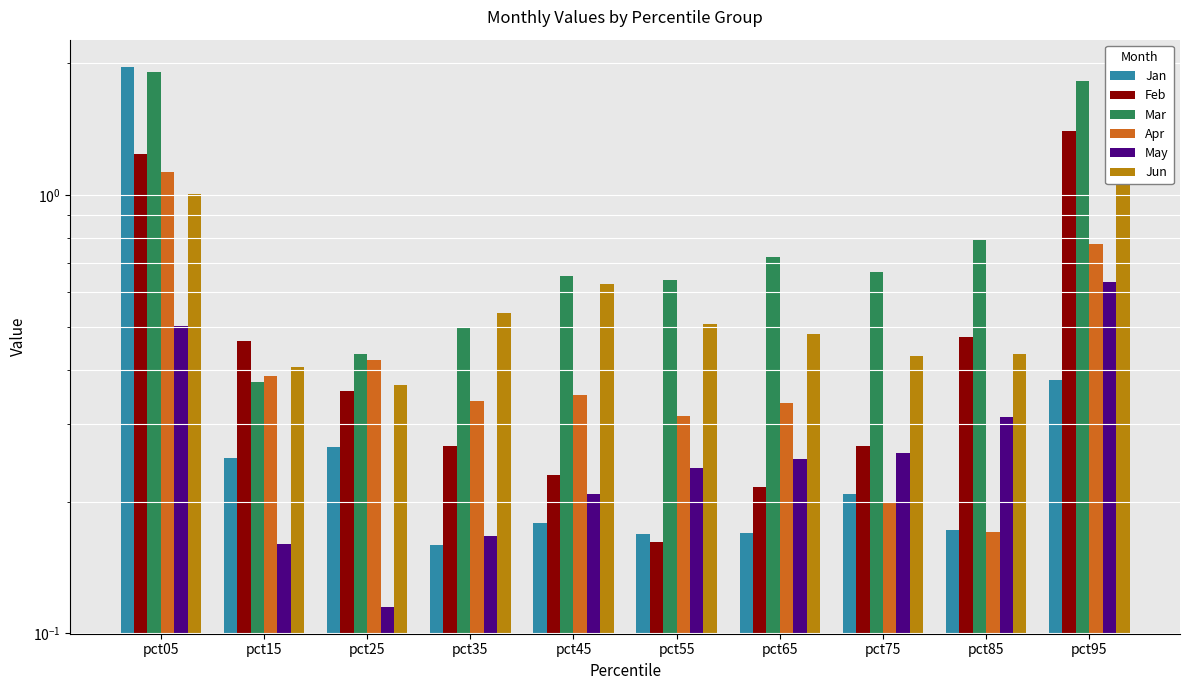

What is the approximate value of Mar at pct35?

0.5